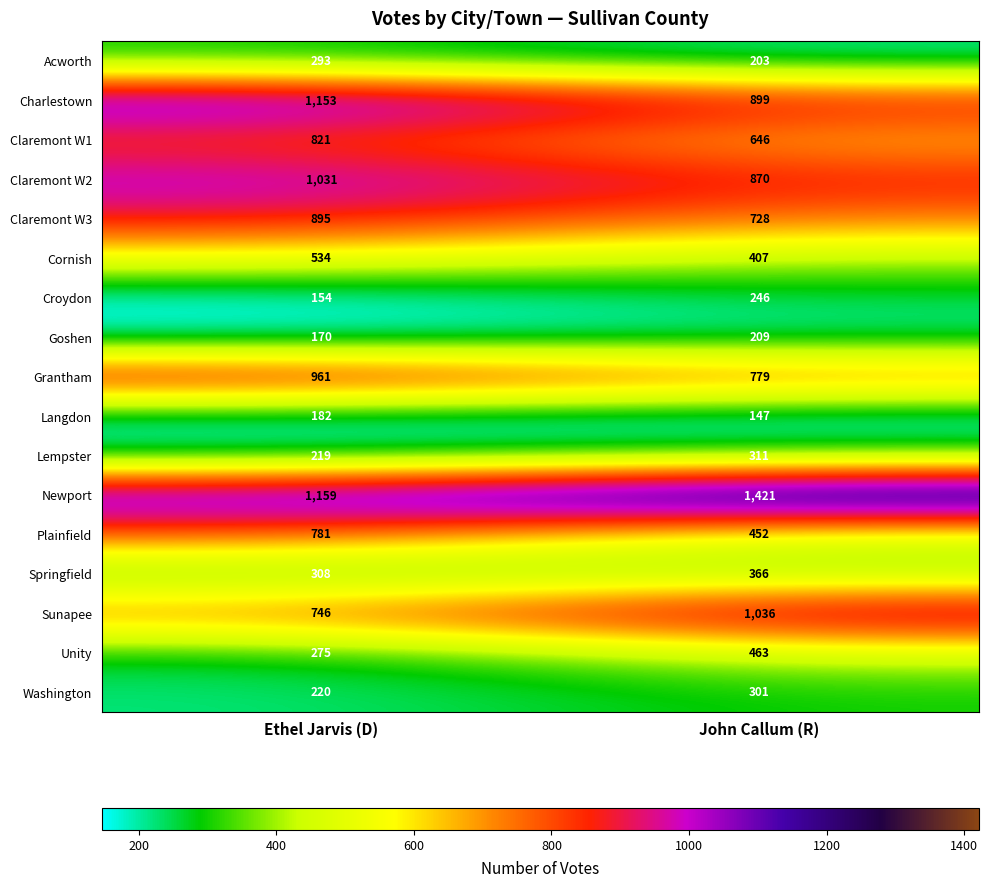

True or false: Newport has a value of 1421 at John Callum (R).

True